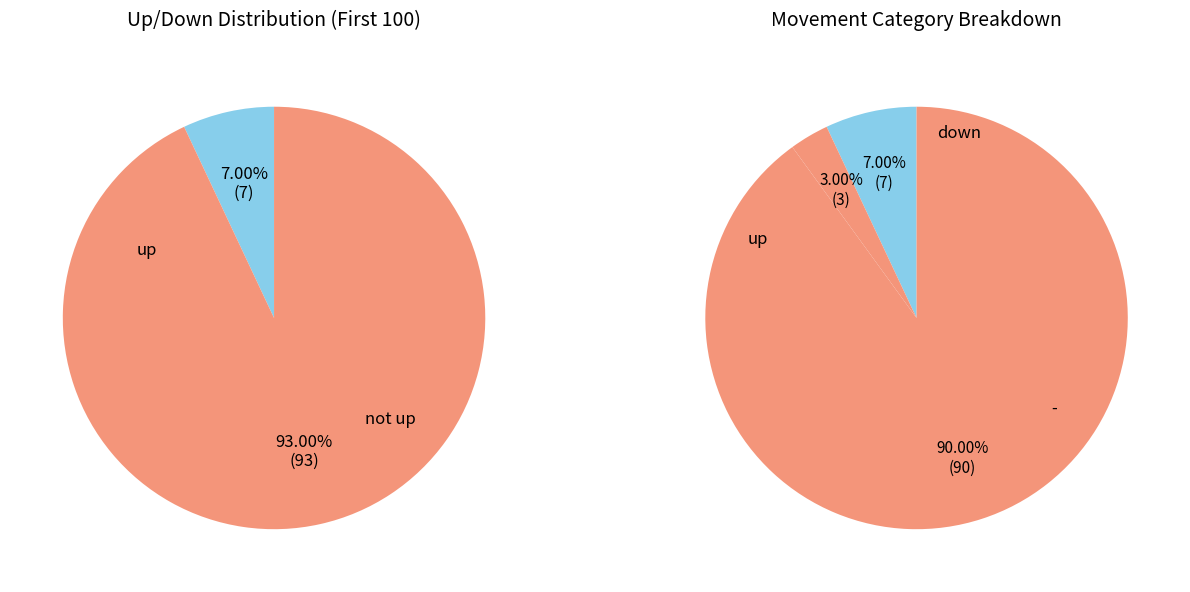

How much of the chart is everything except up?

93.0%